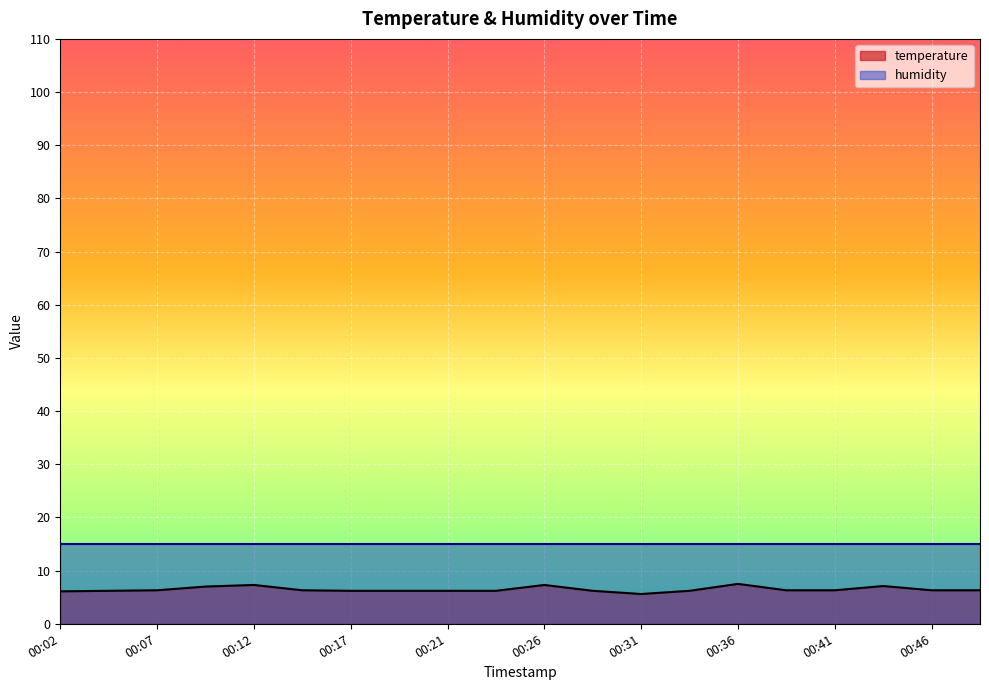

How many interior local peaks (higher than both neighbors) does the data have?

4